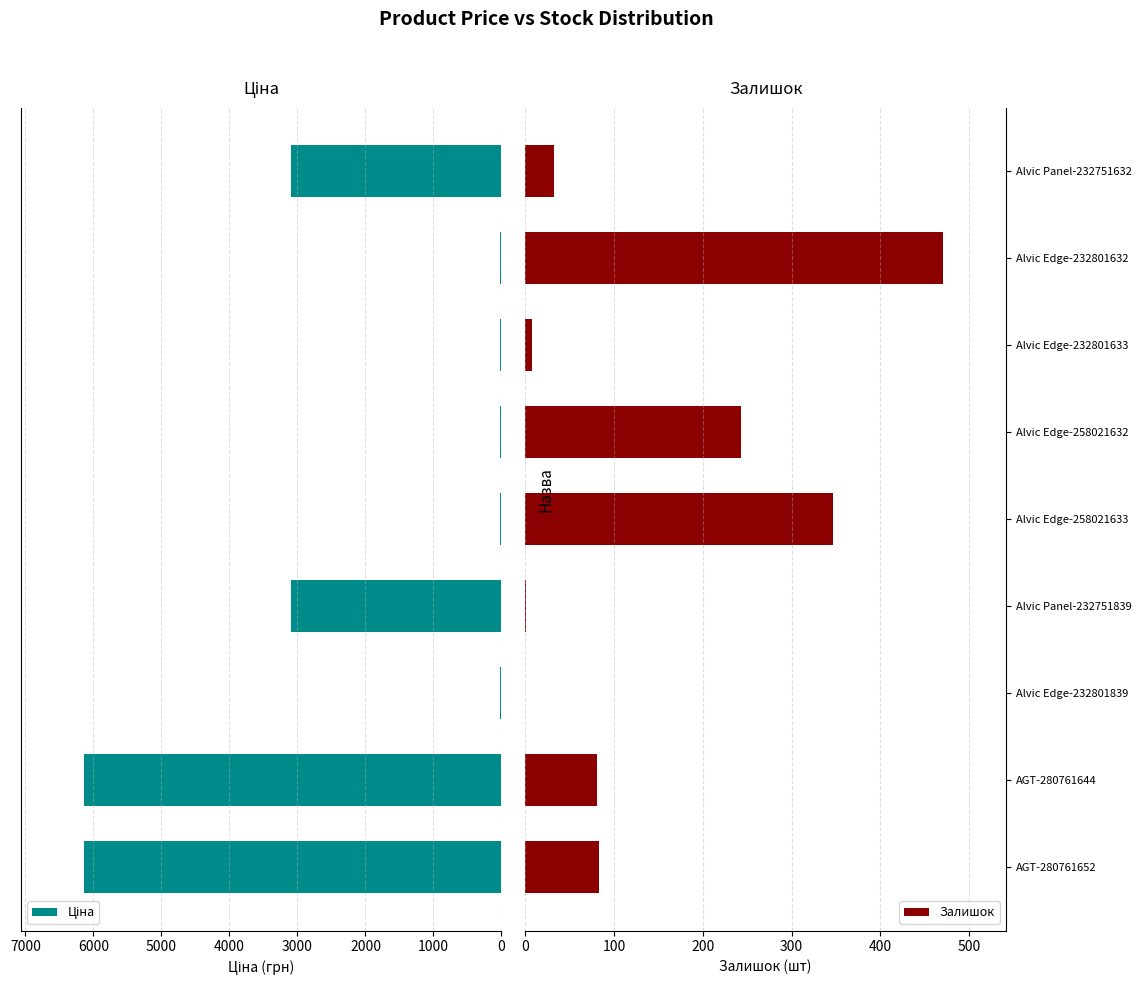

Rank the categories by Ціна value from lowest to highest.

4000, 5000, 2000, 6000, 7000, 3000, 8000, 0, 1000